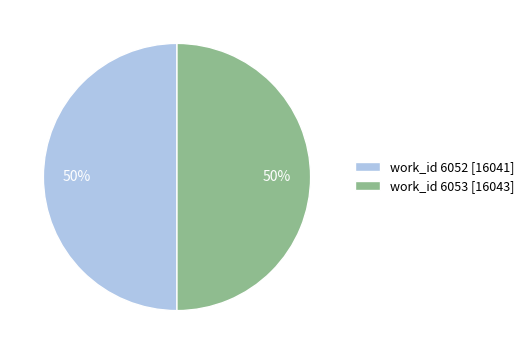

Is it true that work_id 6052 [16041] is 50% of the pie?

True